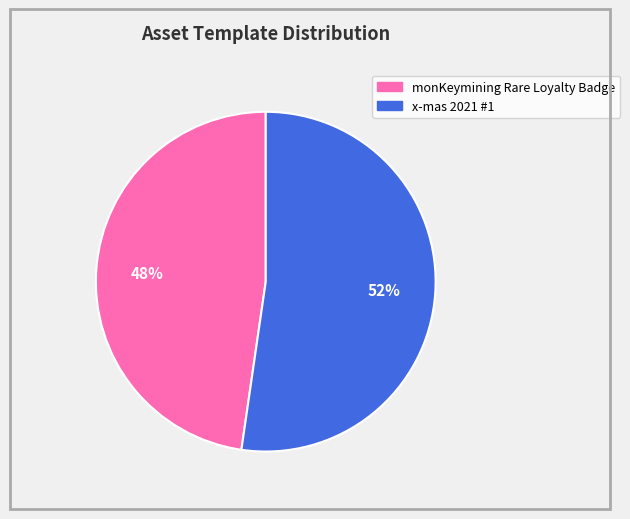

Which has a higher value, monKeymining Rare Loyalty Badge or x-mas 2021 #1?

x-mas 2021 #1